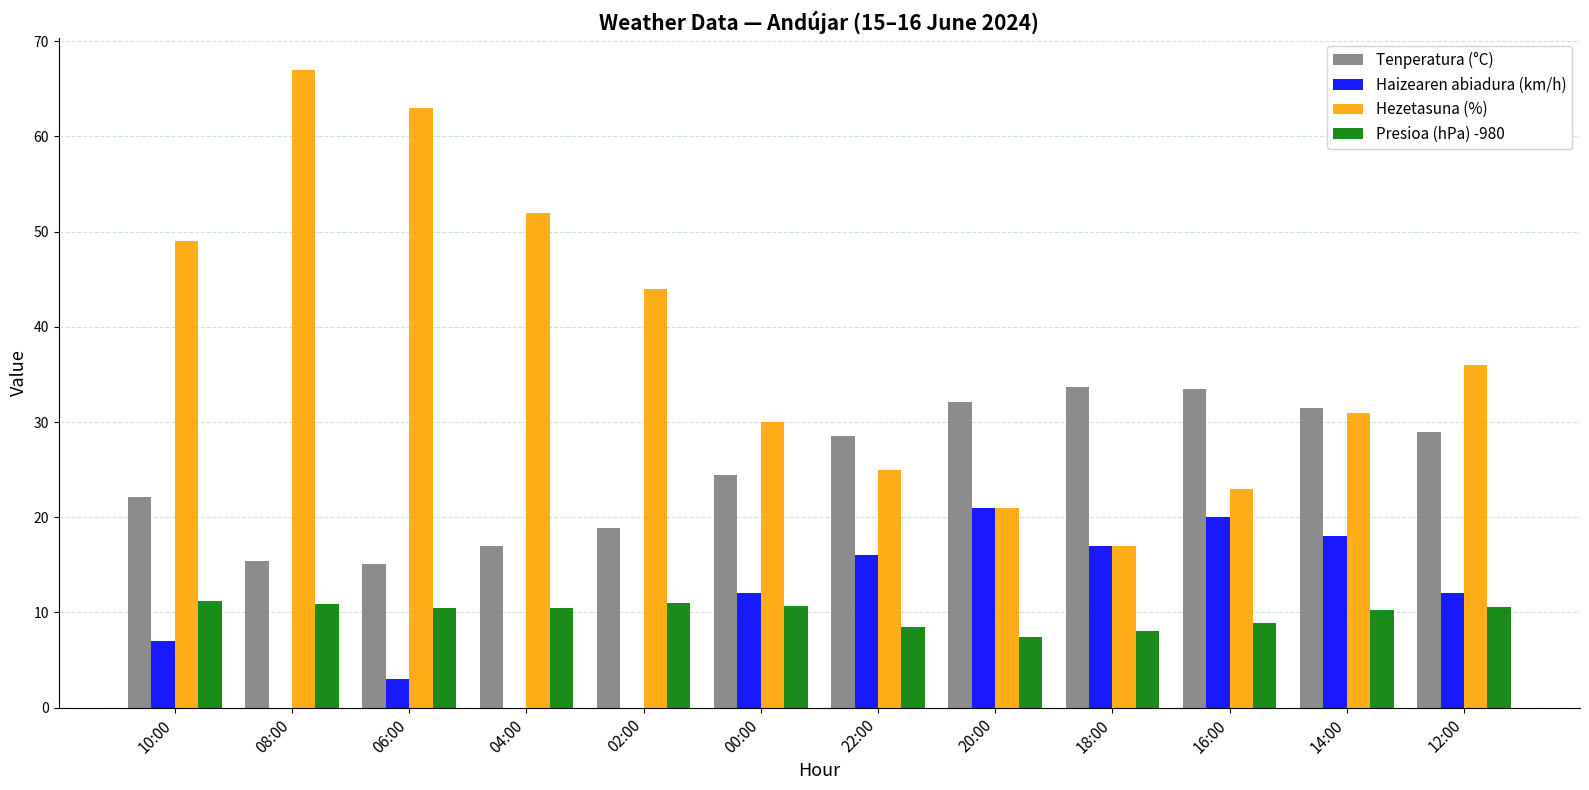

What is the total value across all series at 12:00?

87.5